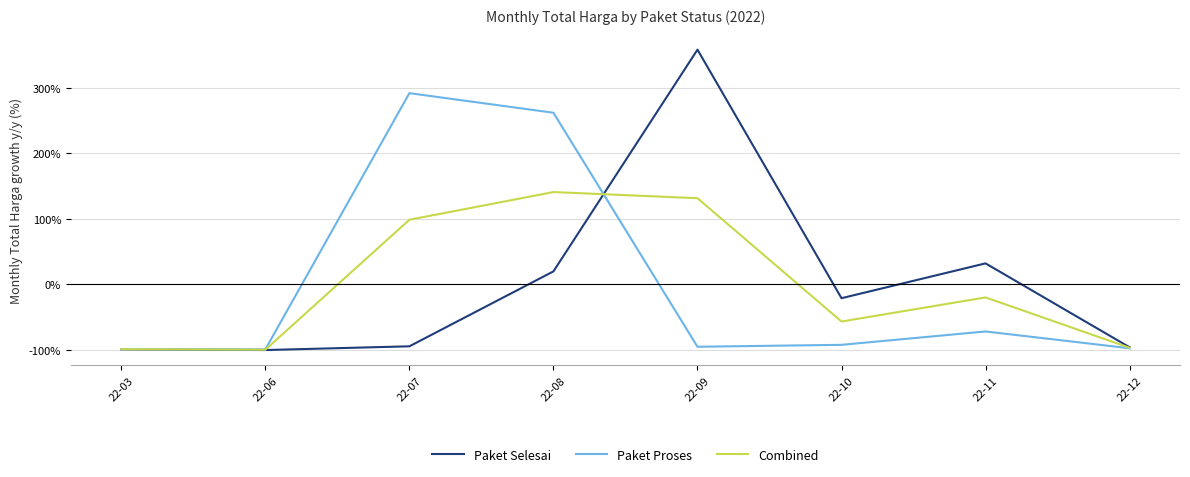

What is the difference between the Paket Selesai values at 22-12 and 22-03?

3.1